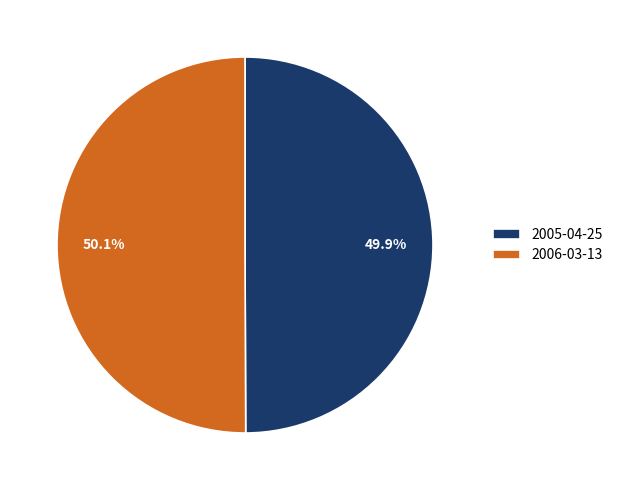

What is the ratio of the value at 2005-04-25 to the value at 2006-03-13?

1.0